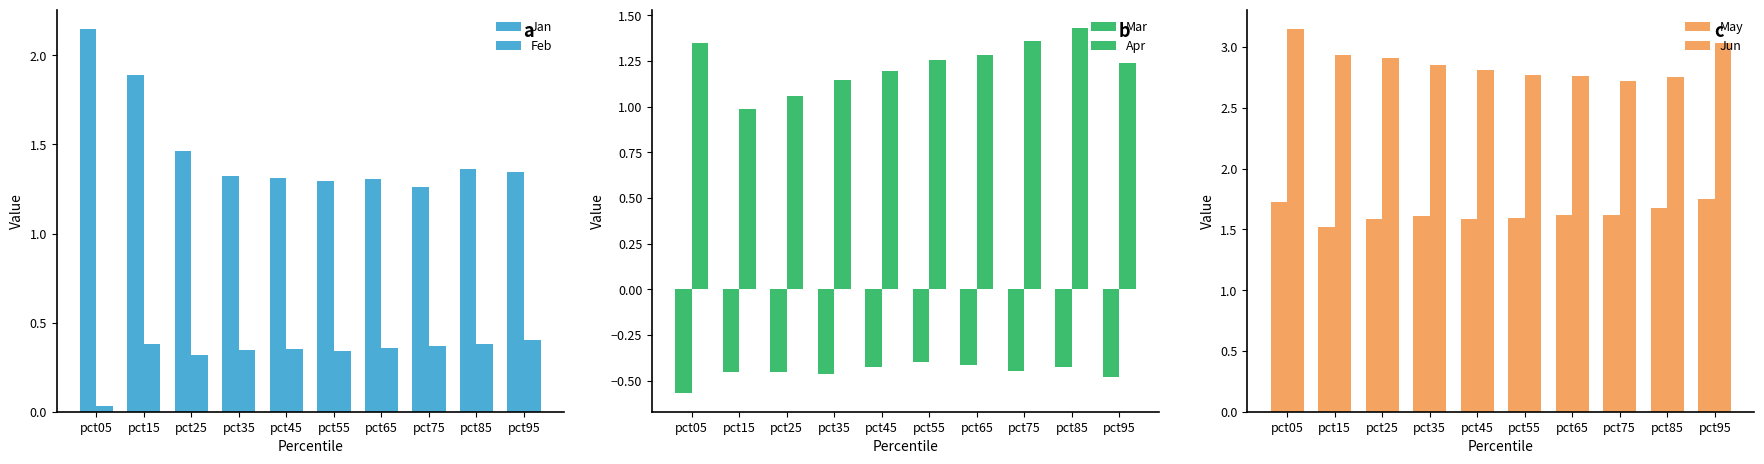

What is the smallest value displayed?

-0.6